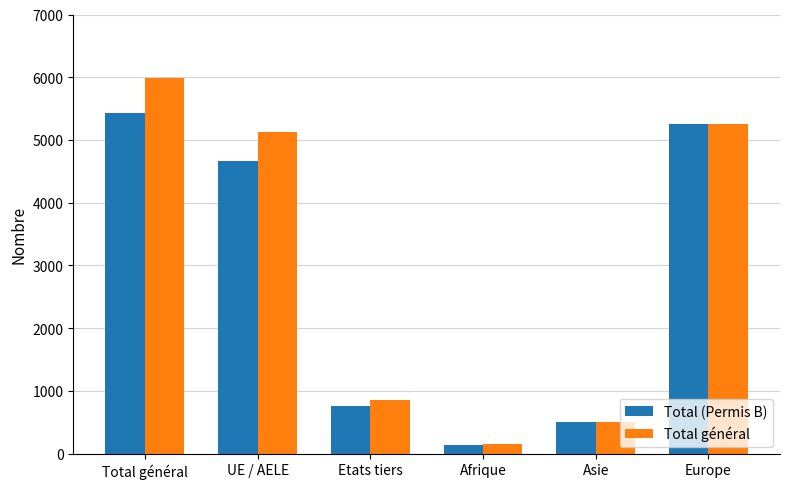

Which series has the widest spread of values?

Total général